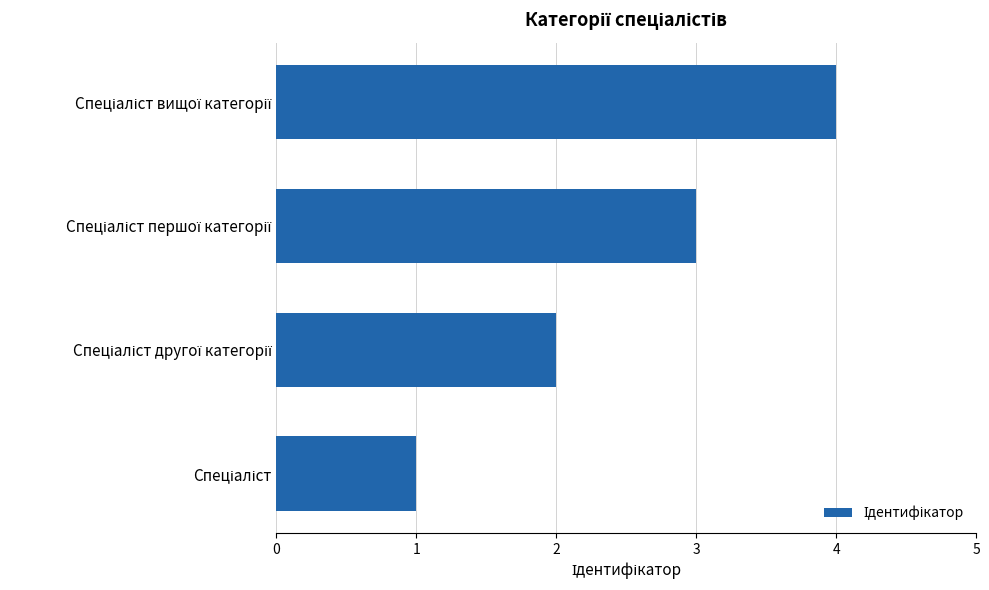

What is the maximum value shown in the chart?

4